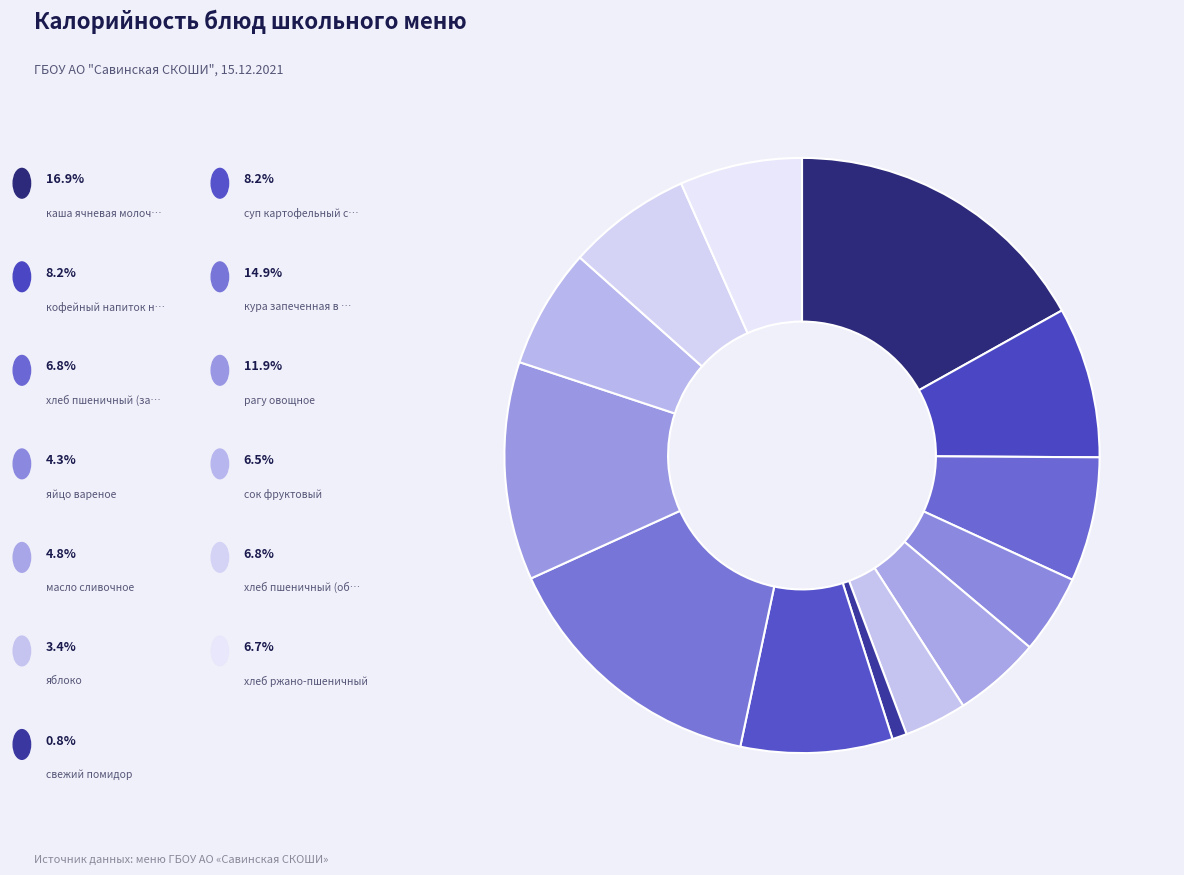

Does any single category account for the majority?

No